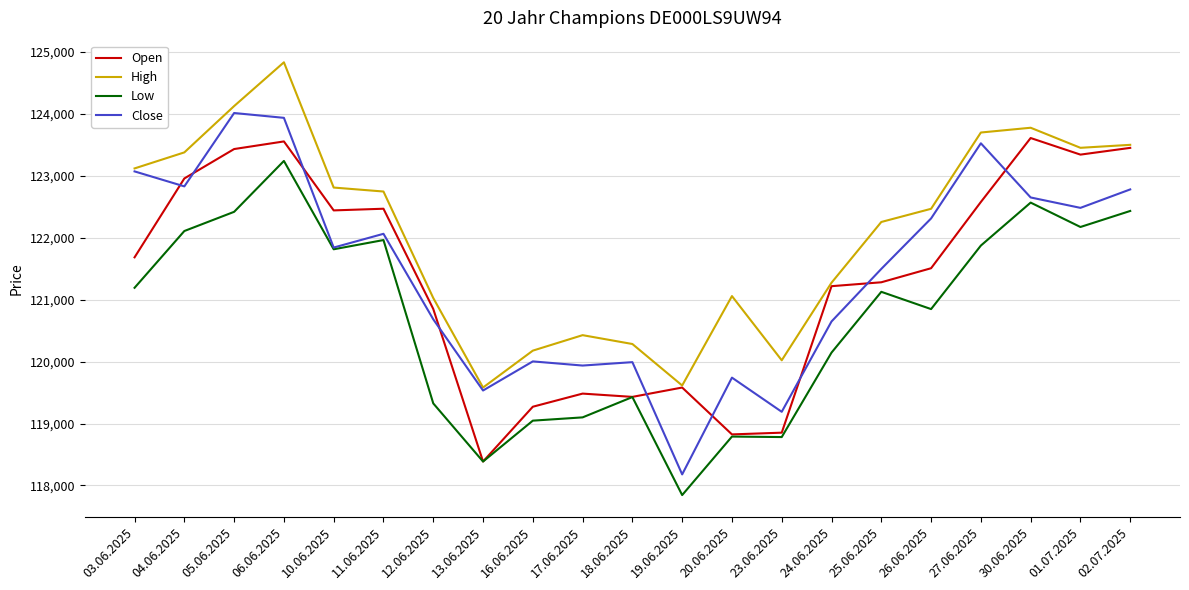

What is the difference between the highest and lowest values at 11.06.2025?

784